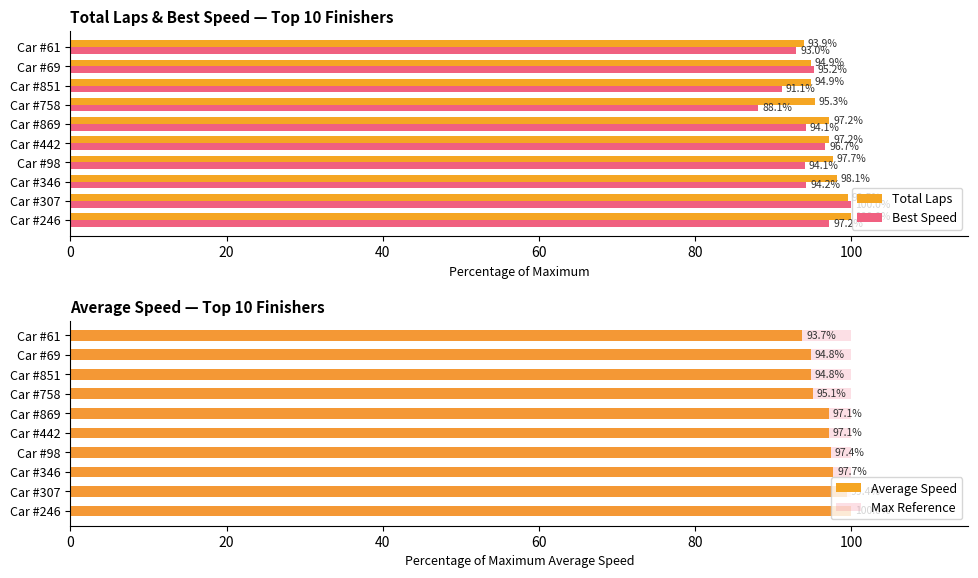

Which category has the highest value in the Best Speed series?

Car #307